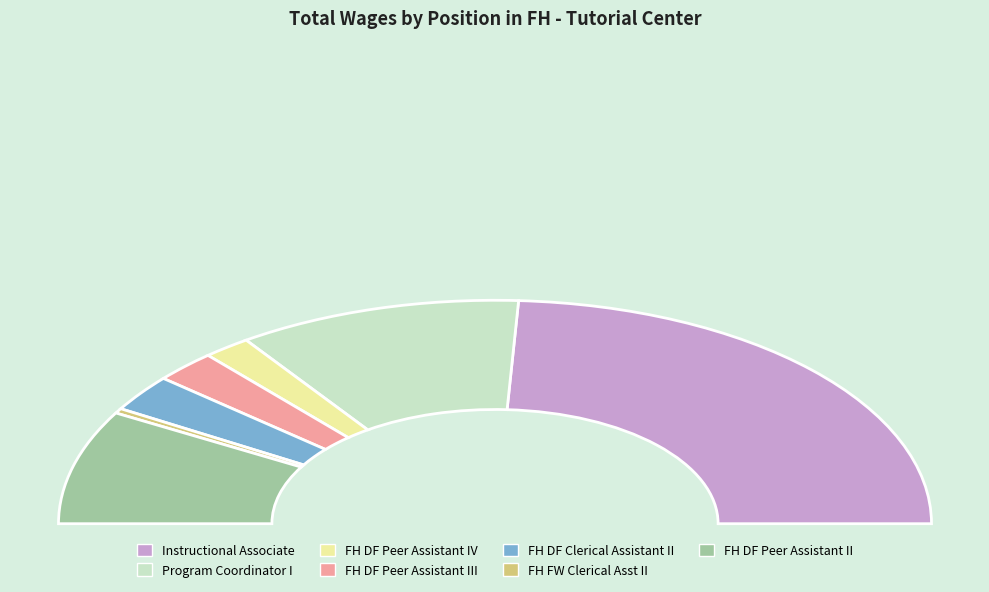

Approximately how many times larger is the value at FH DF Peer Assistant IV compared to FH DF Clerical Assistant II?

0.7